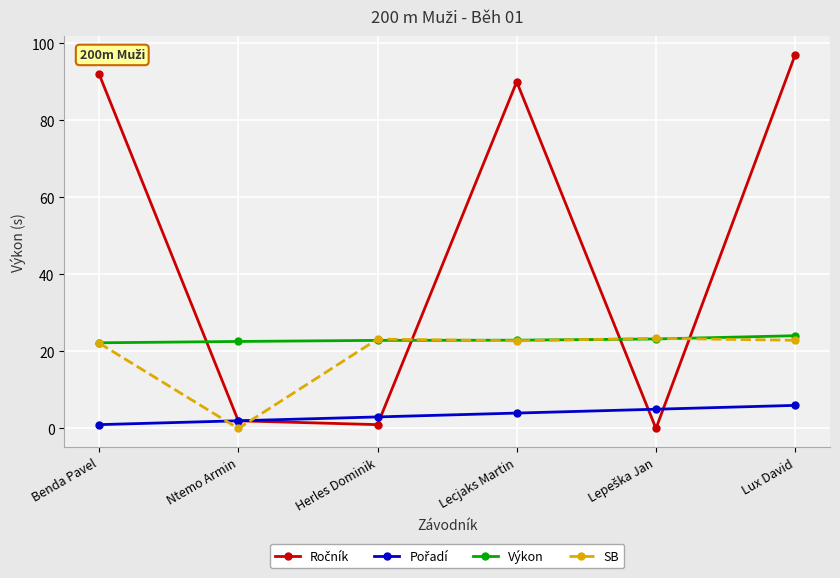

Does the chart have visible grid lines?

Yes